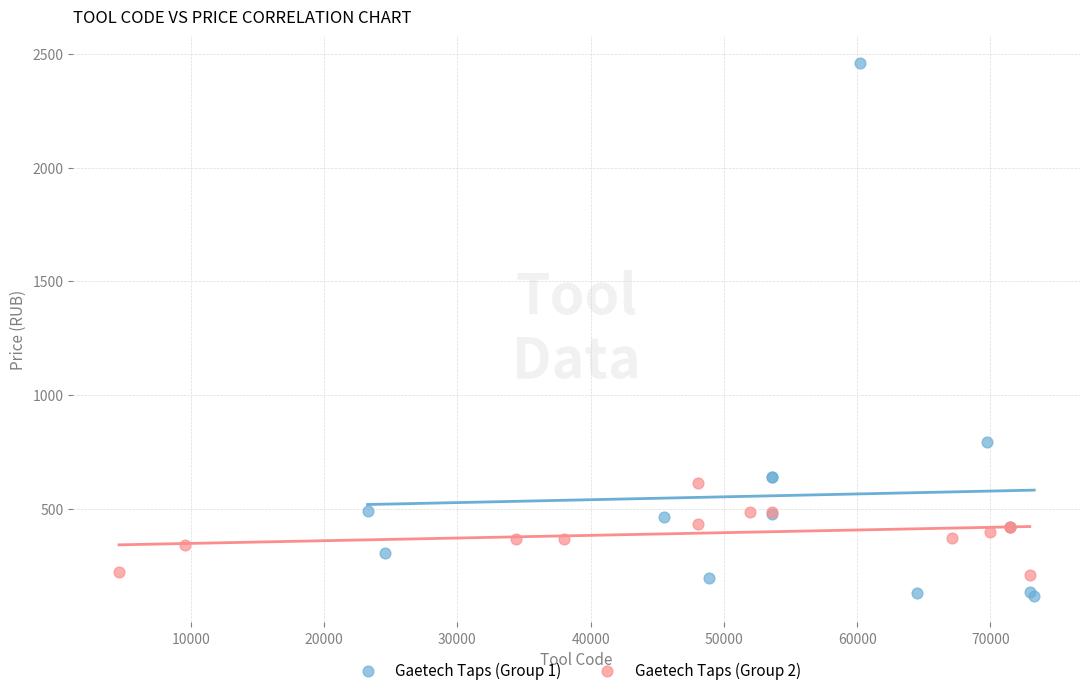

Which series reaches the maximum Y coordinate?

Gaetech Taps (Group 1)